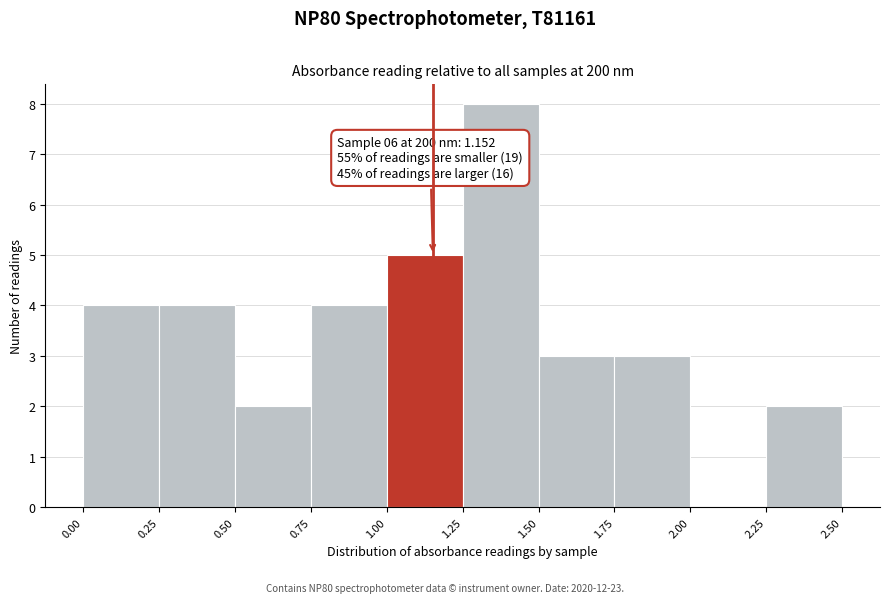

Which range on the x-axis has the tallest bar?

1.25 to 1.50